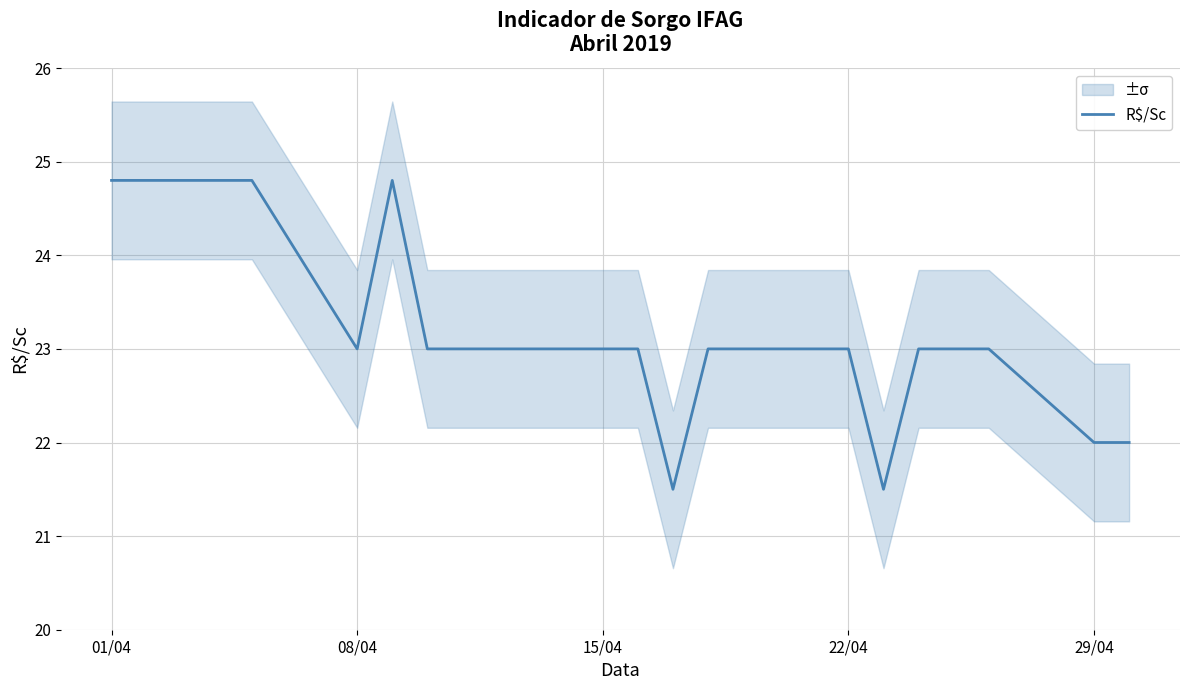

The value of R$/Sc at 01/04 is 24.8. True or false?

True